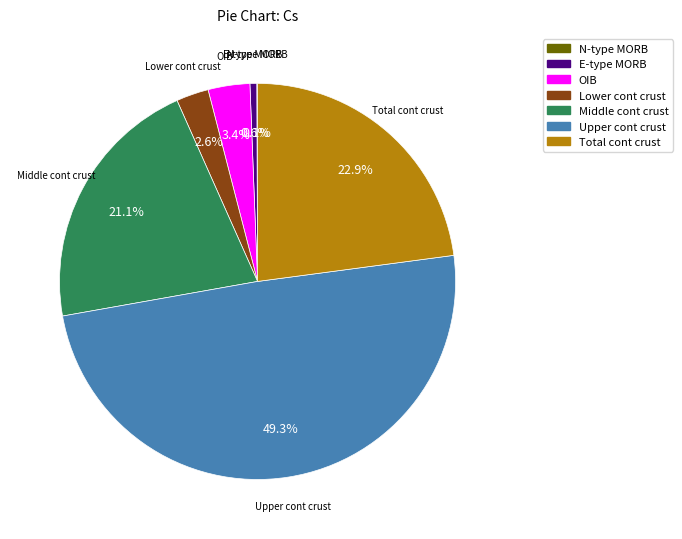

To the nearest percent, what is the difference between the largest and smallest slice percentages?

49%